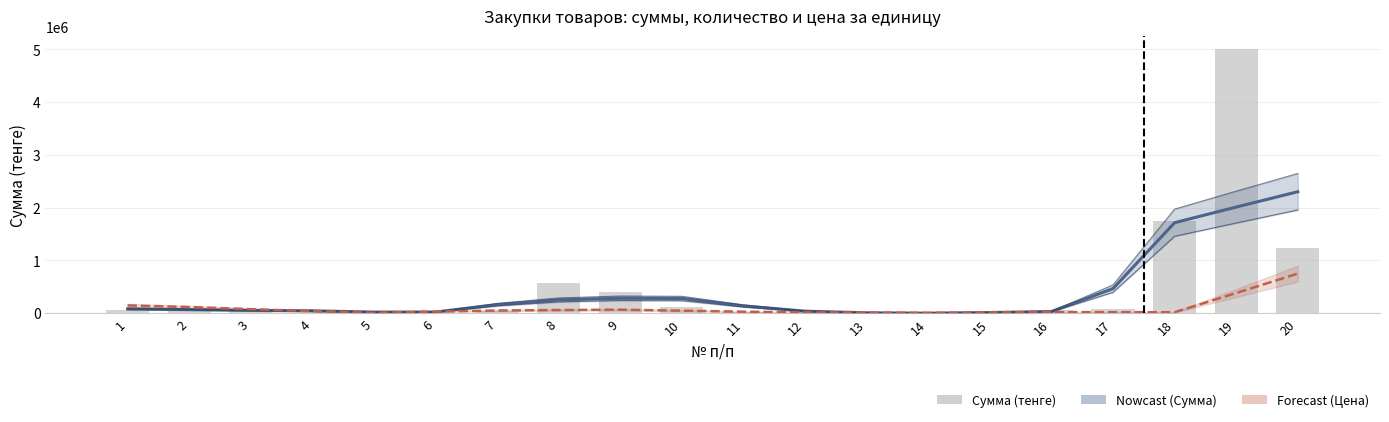

How many values in the Сумма (сглаж.) series are below 82410?

10